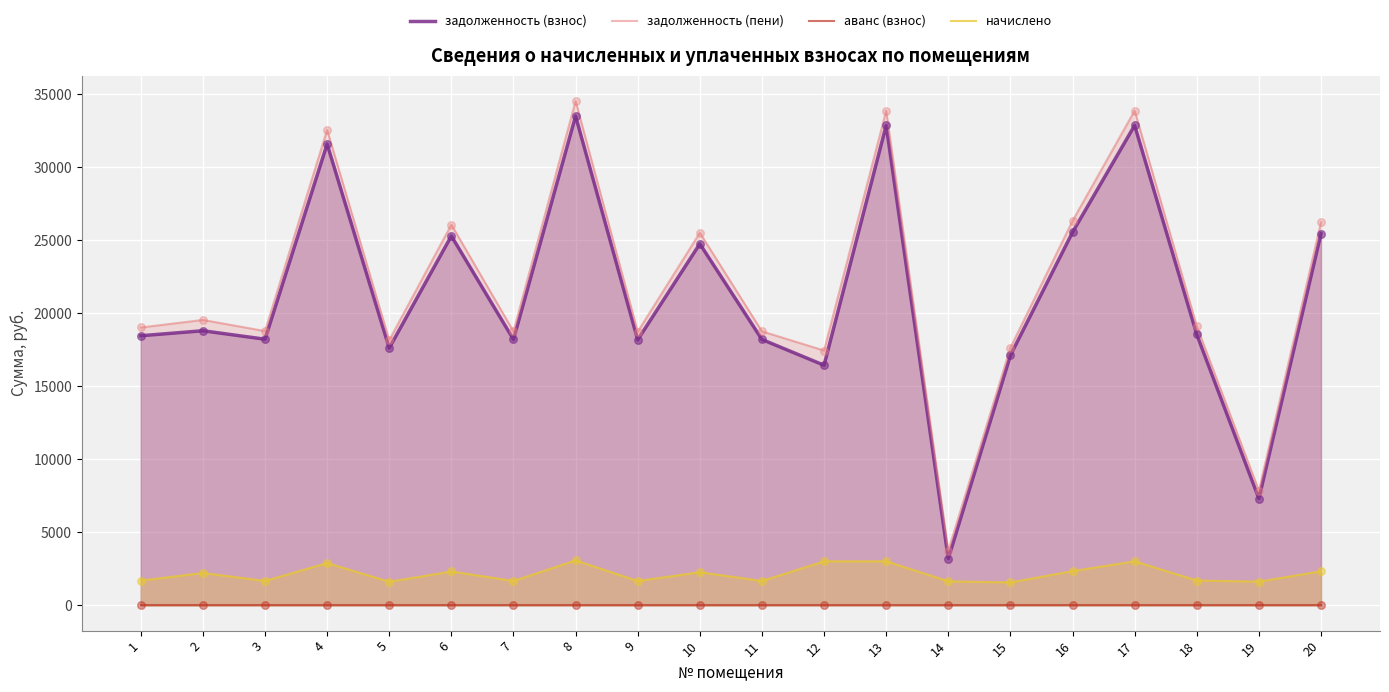

Which series has the largest Y range (max minus min)?

задолженность (пени)